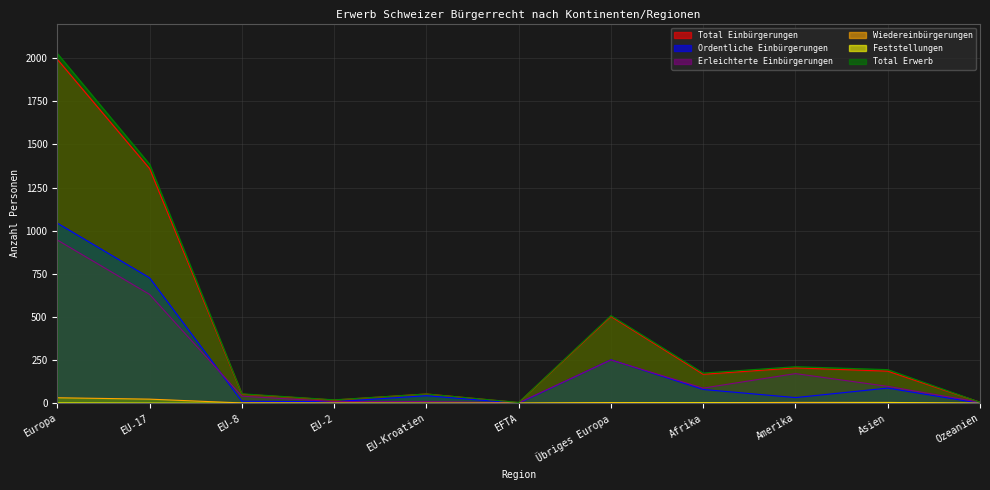

Where is Wiedereinbürgerungen nearest to the value 16?

EU-17